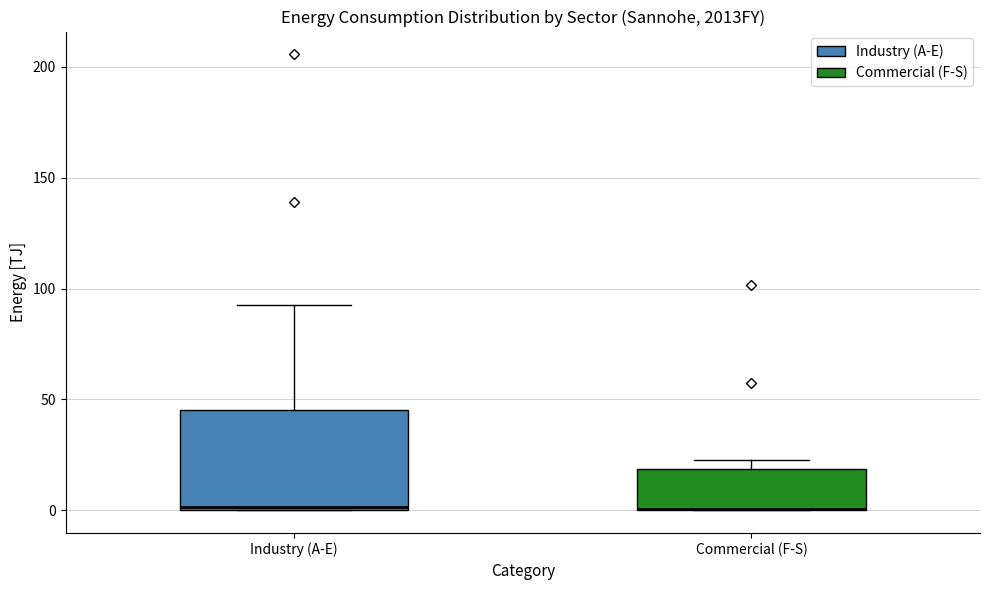

Reading left to right, transcribe this box plot: for each box, give where its median line is, the range the box spans, and where its two whiskers end, as read against the y-axis. The values are not printed on the chart, so give them approximately, as read against the axis.

Industry (A-E): median 0, box 0 to 45, whiskers 0 to 95
Commercial (F-S): median 0 (drawn on the box's lower edge), box 0 to 20, whiskers 0 to 25